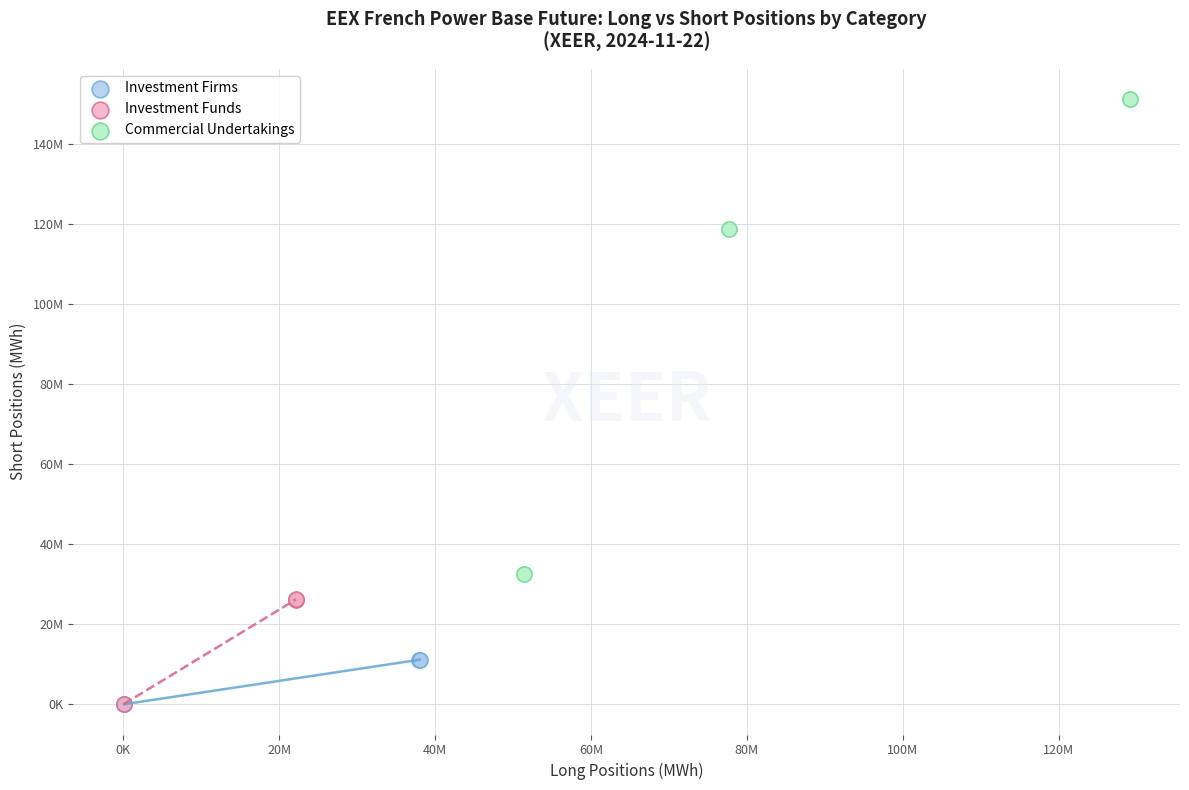

What are all the series names shown in the legend?

Investment Firms, Investment Funds, Commercial Undertakings